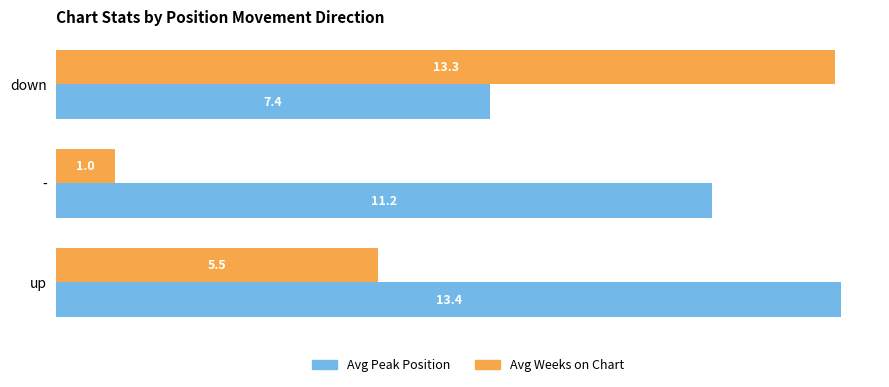

At which label is Avg Weeks on Chart closest to 7?

up